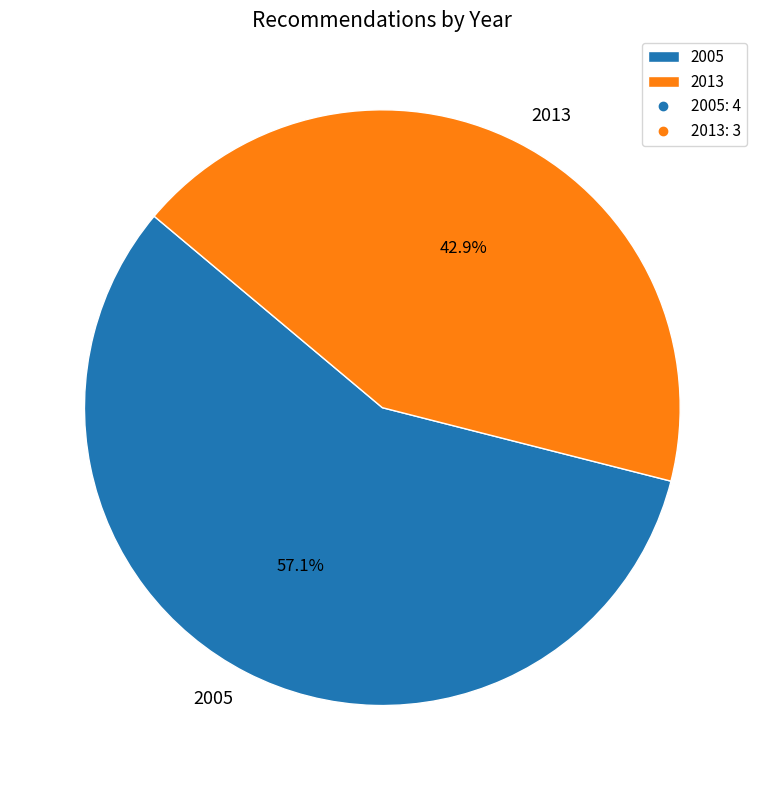

How much of the chart is everything except 2013?

57.1%